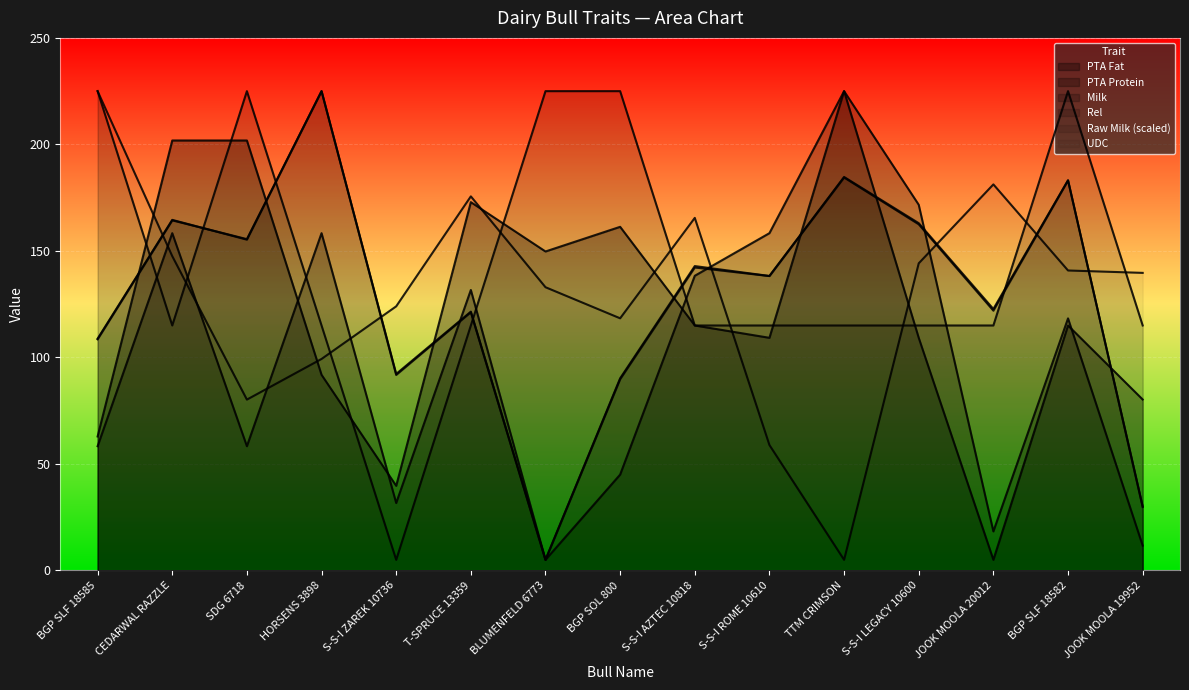

At which label is Raw Milk (scaled) closest to 115?

T-SPRUCE 13359